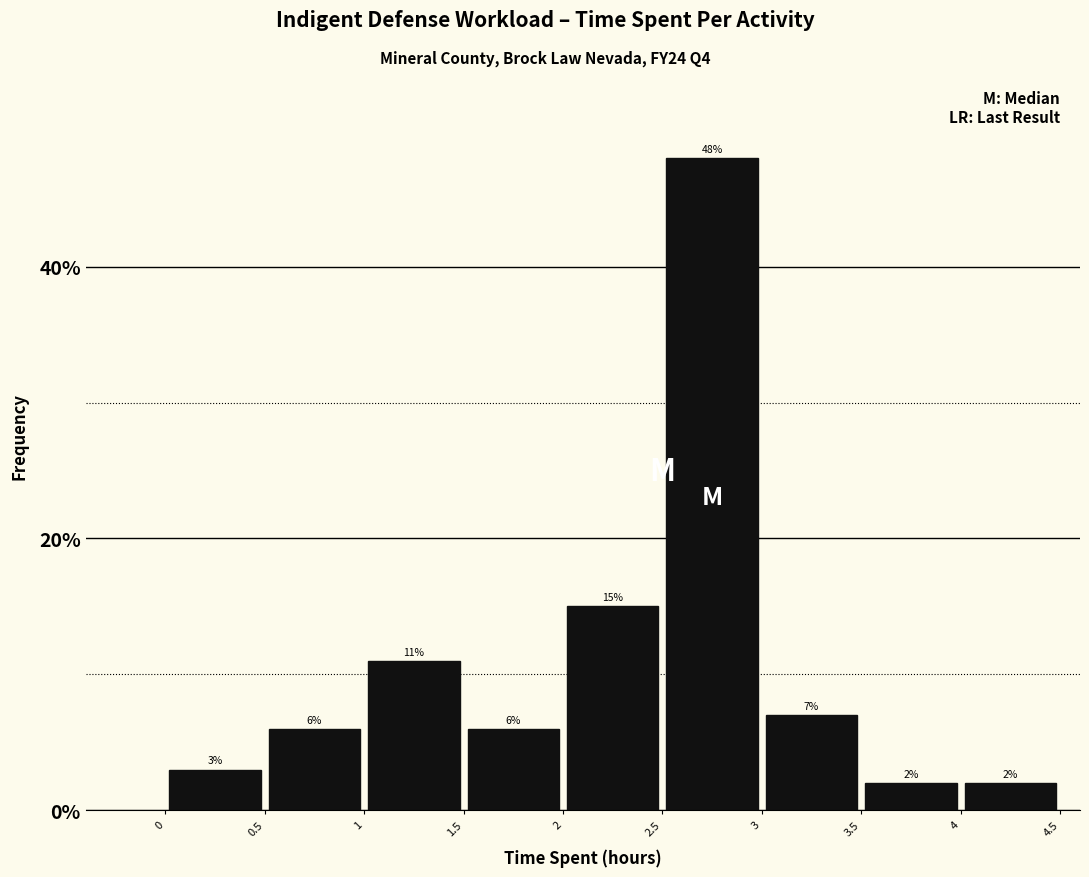

What is the height of the bar covering 3.5 to 4 on the x-axis?

2